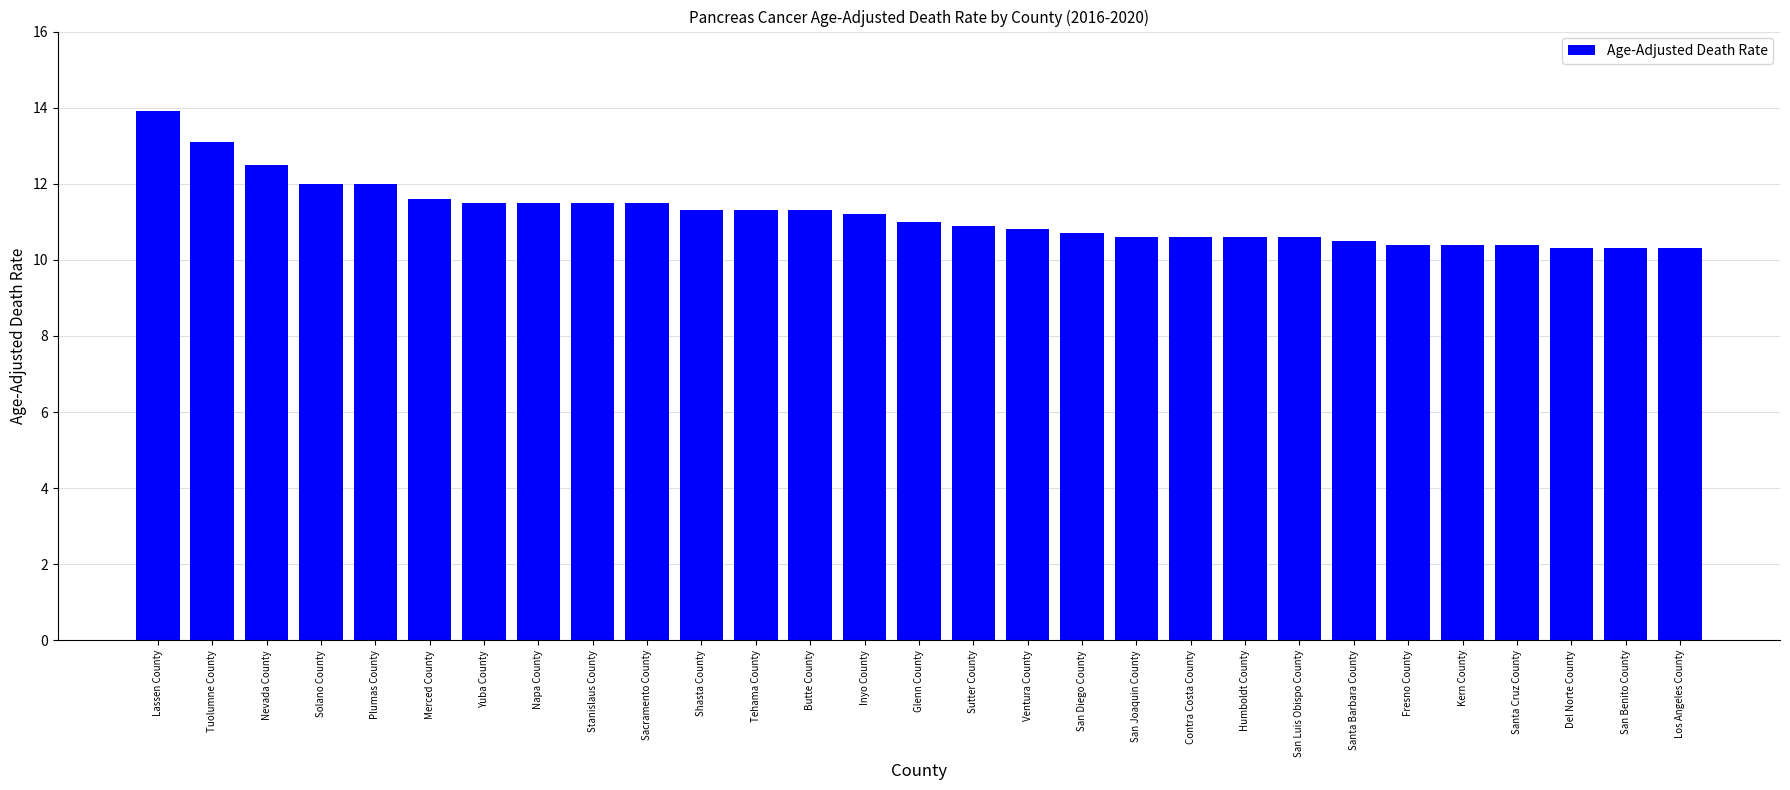

What is the ratio of the value at Tehama County to the value at Sutter County?

1.0